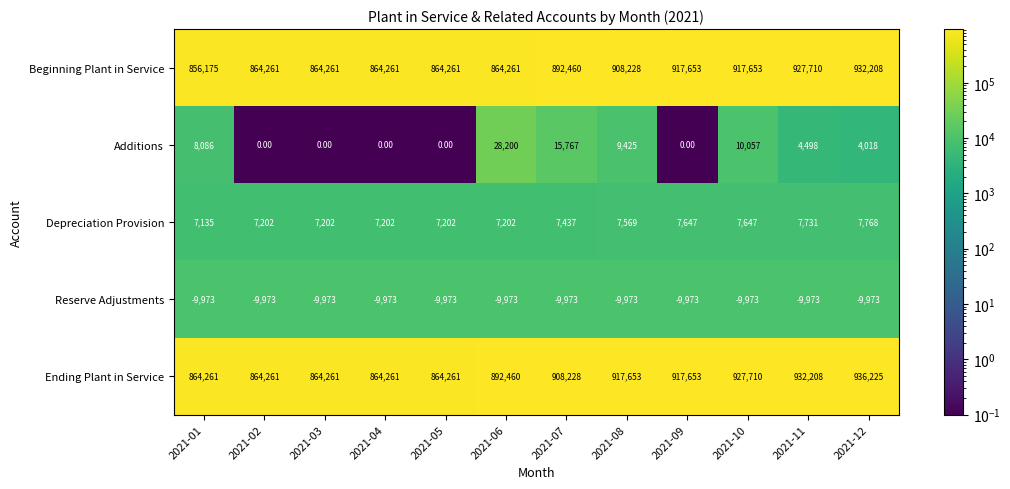

What is the difference between the Depreciation Provision values at 2021-01 and 2021-04?

67